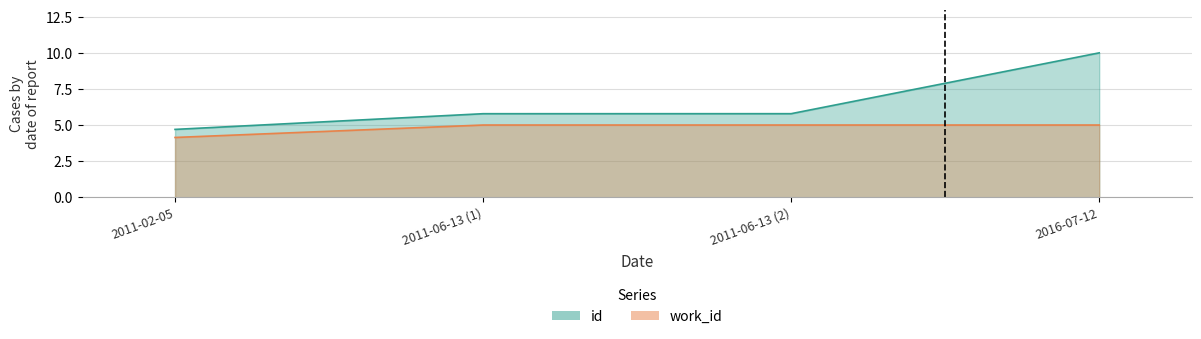

At which label does id reach its minimum?

2011-02-05